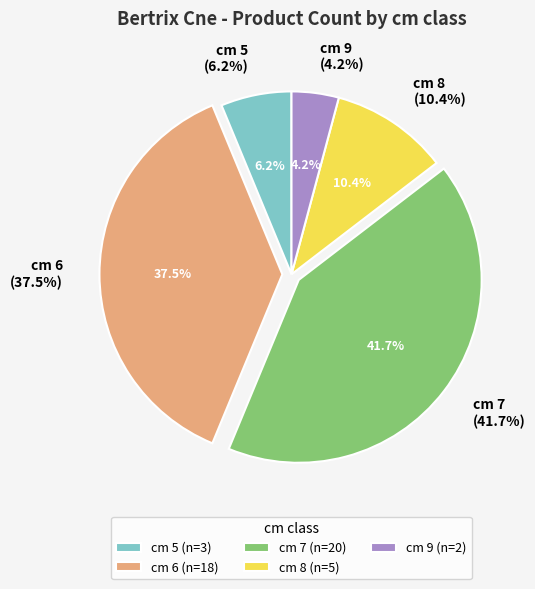

Is there any slice that represents more than half of the pie?

No